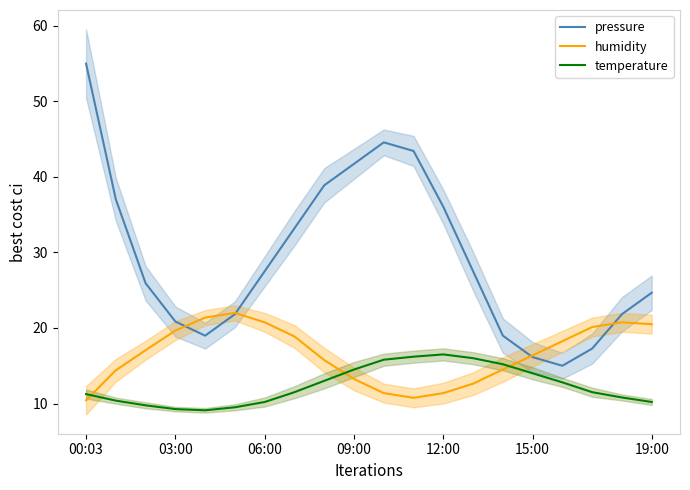

What is the approximate value of temperature at 09:00?

14.5